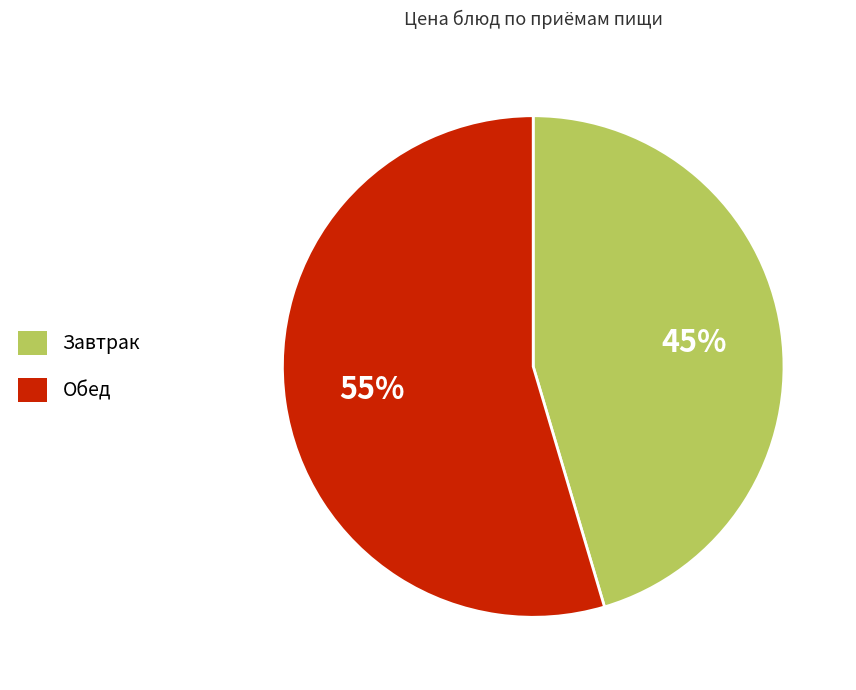

Rank the categories by value from highest to lowest.

Обед, Завтрак